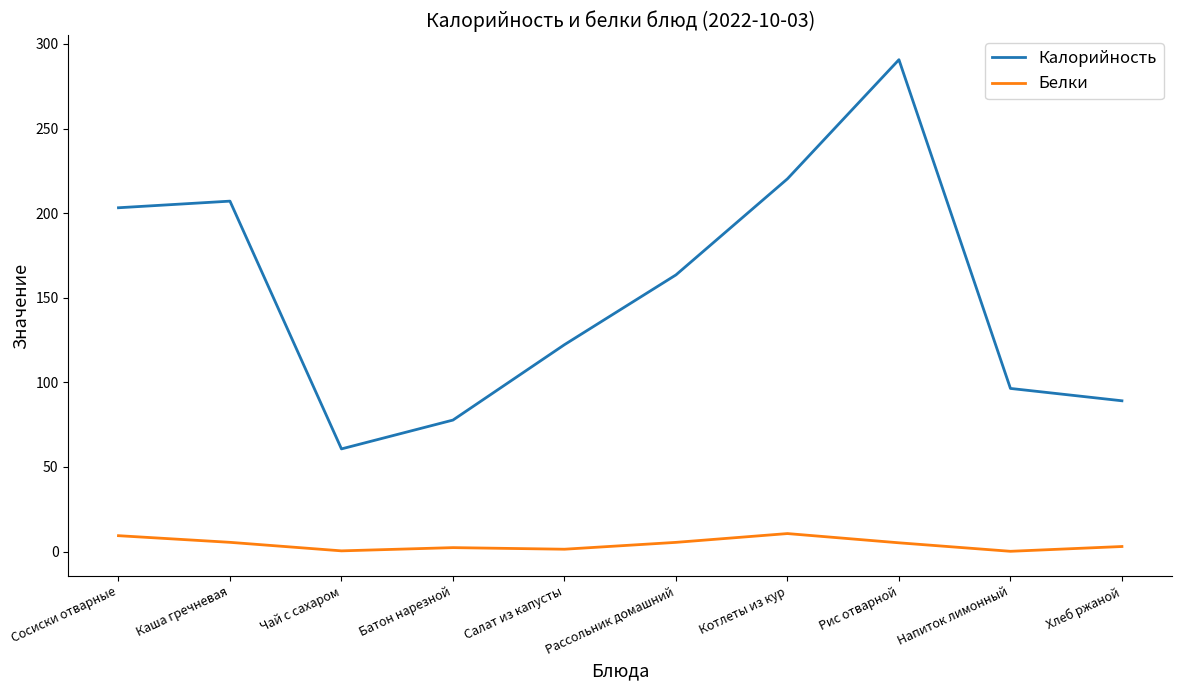

At Батон нарезной, list the series in order from largest to smallest.

Калорийность, Белки